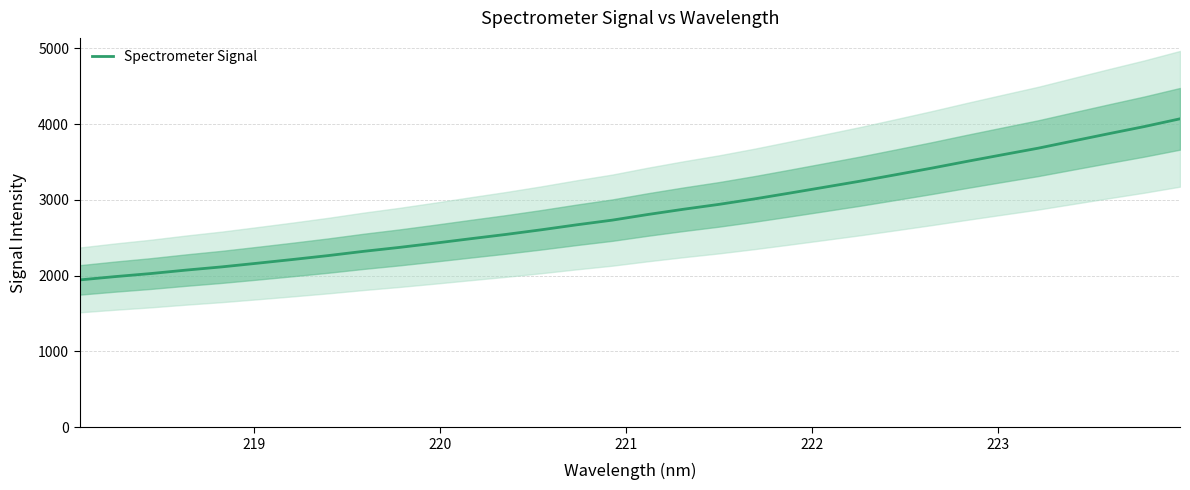

The value at 9 is 3869.5. True or false?

False